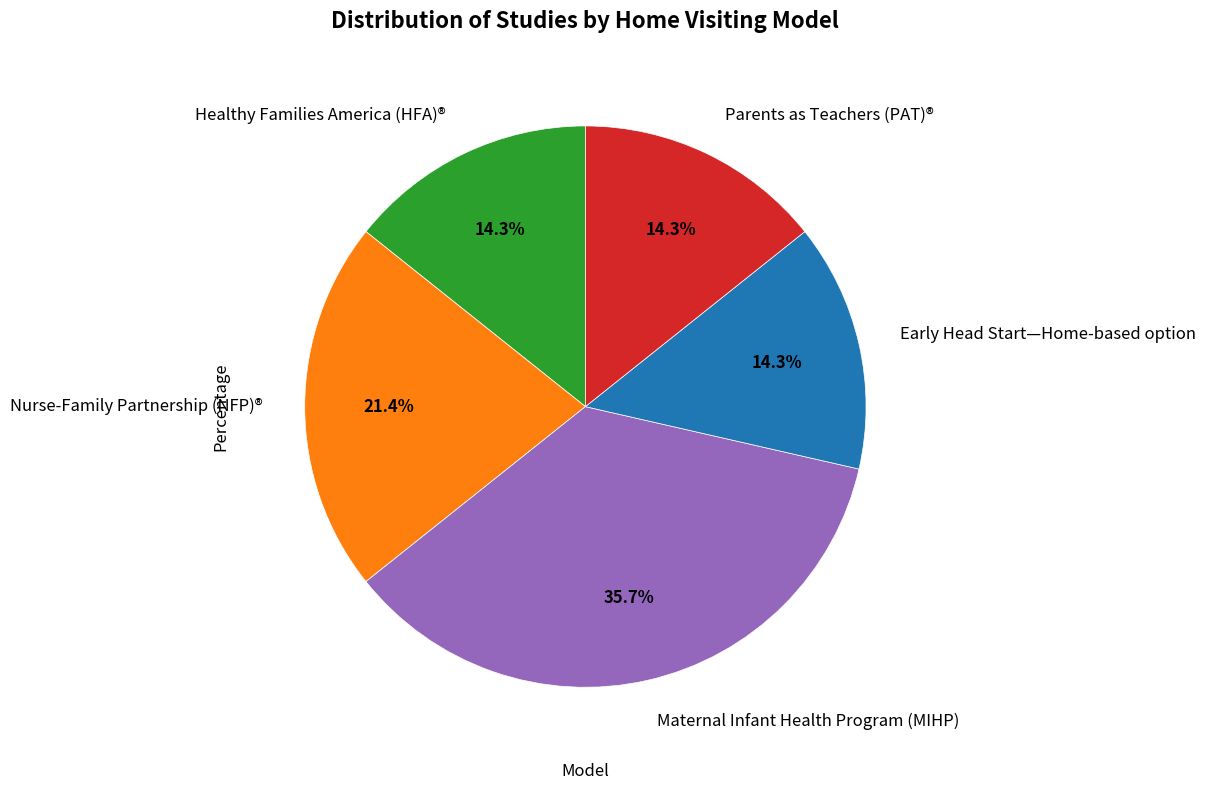

What is the ratio of the value at Parents as Teachers (PAT)® to the value at Early Head Start—Home-based option?

1.0